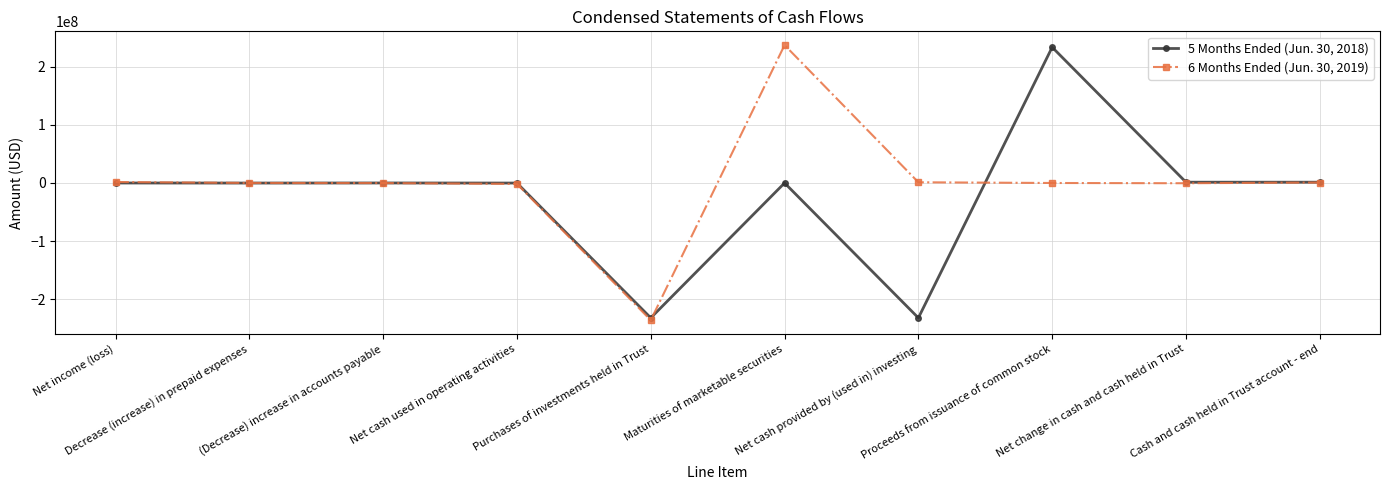

What is the smallest value displayed?

-236235314